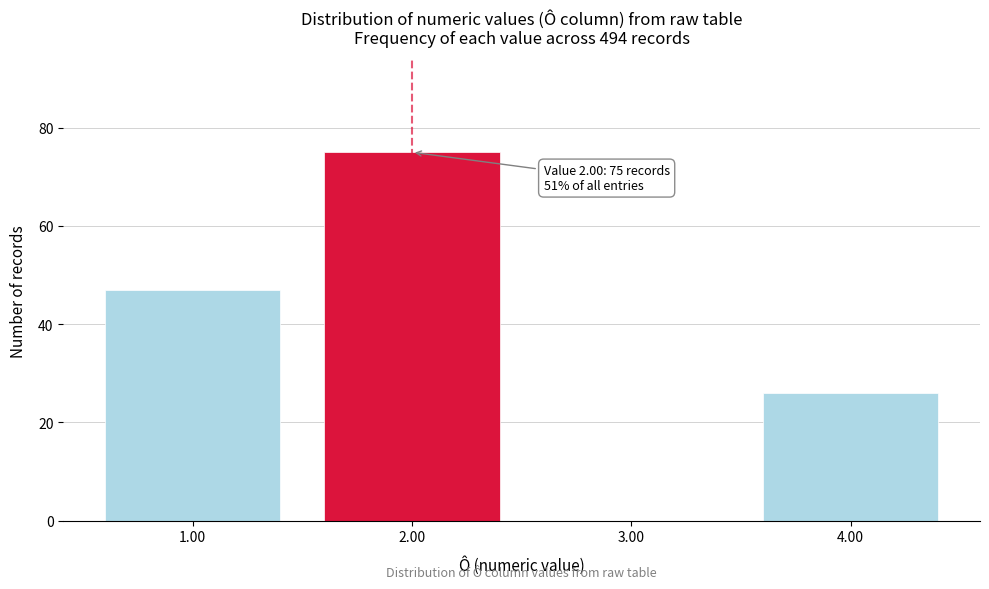

Over which range of the x-axis is the bar tallest?

1.5 to 2.5